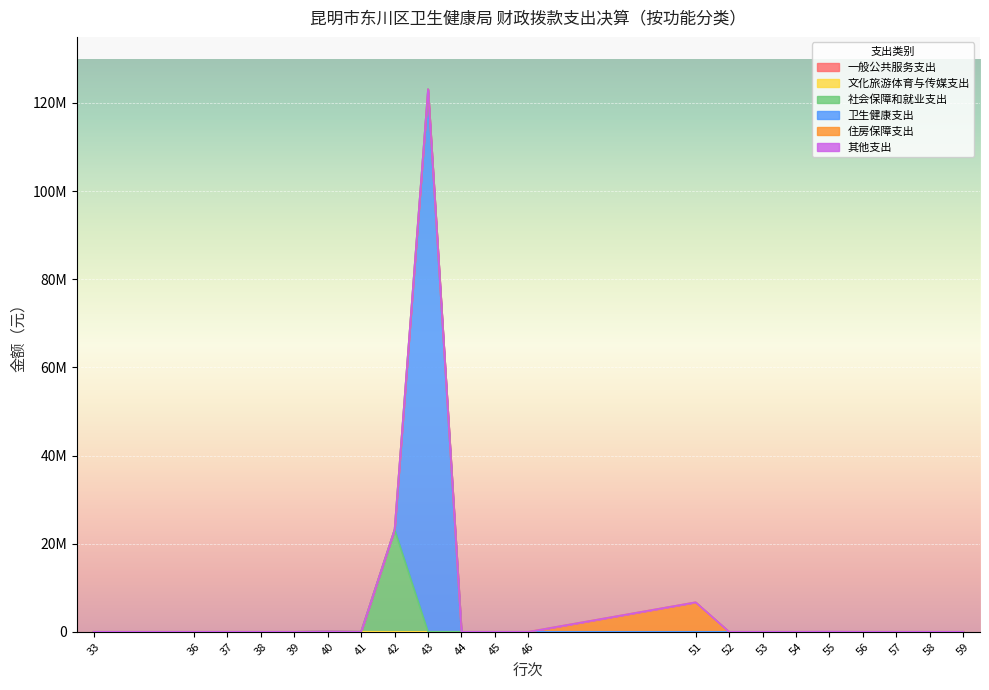

What is the maximum value shown in the chart?

123124365.0